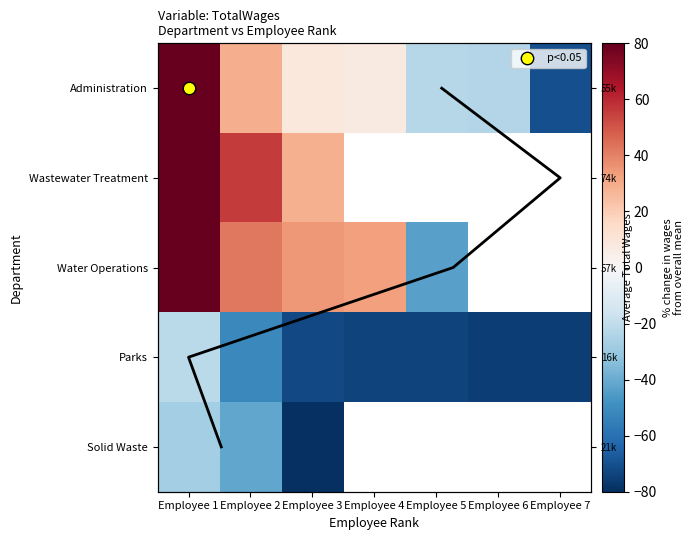

The Water Operations series shows 34.5 at Employee 3. True or false?

True